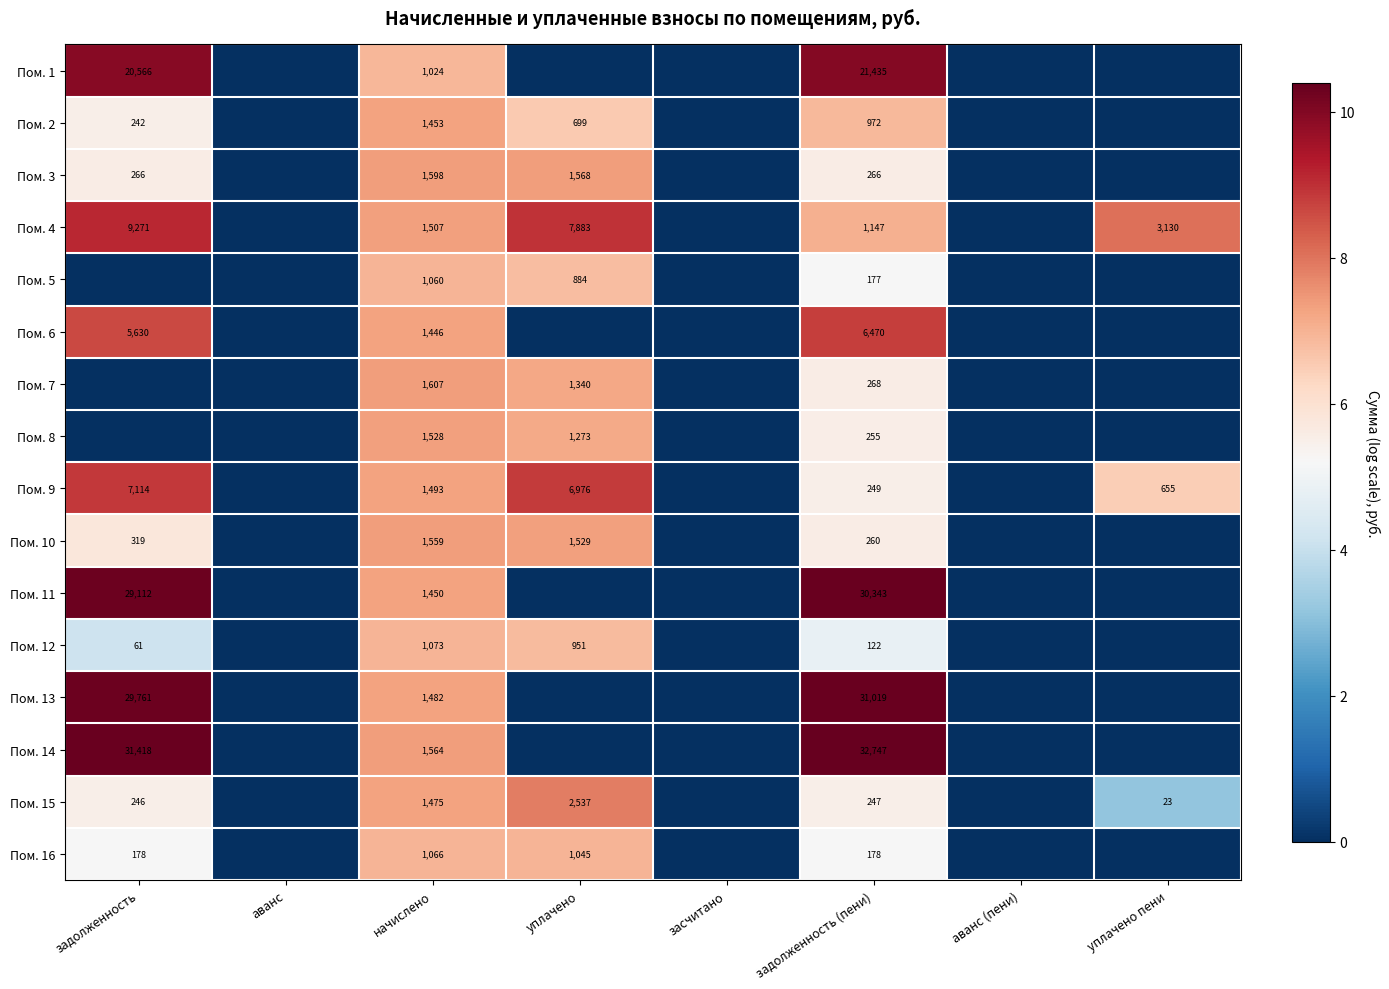

What is the difference between the Пом. 6 values at задолженность (пени) and начислено?

5024